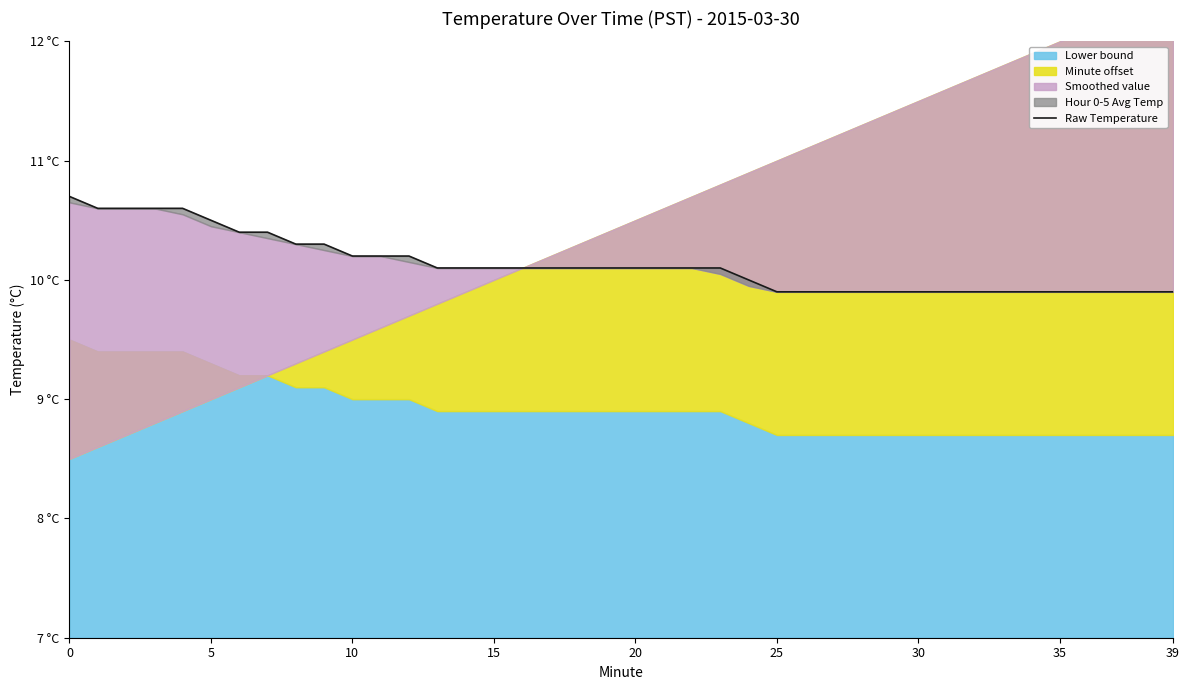

Between 27 and 12, which is larger?

12